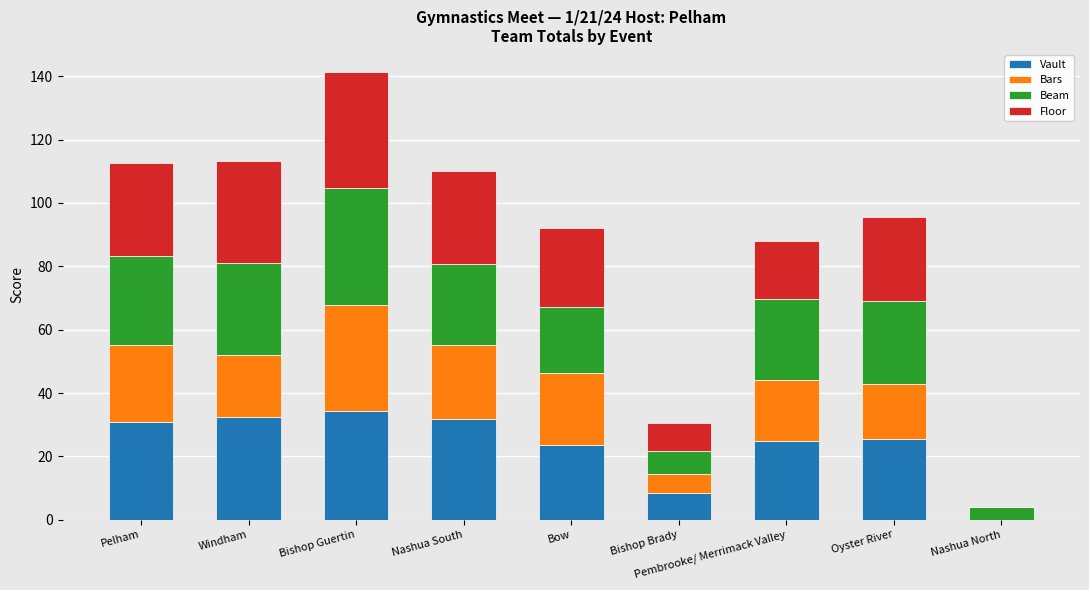

Is it true that Vault equals 17.4 at Oyster River?

False